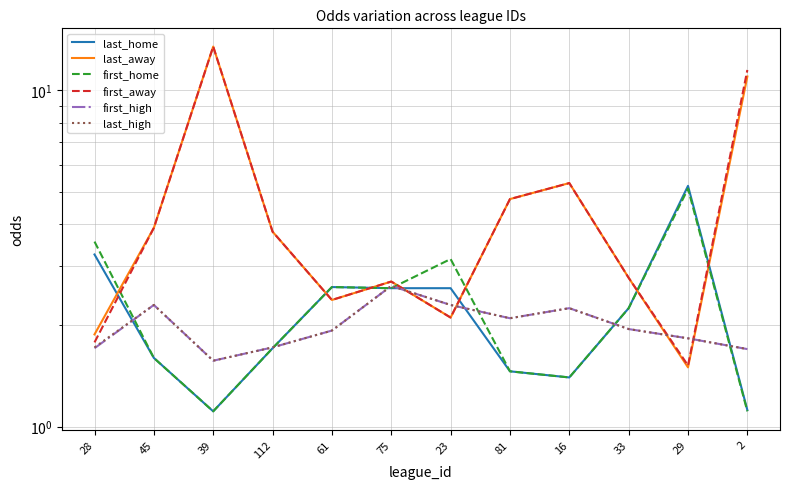

True or false: first_away has more than 2 interior local peaks.

True